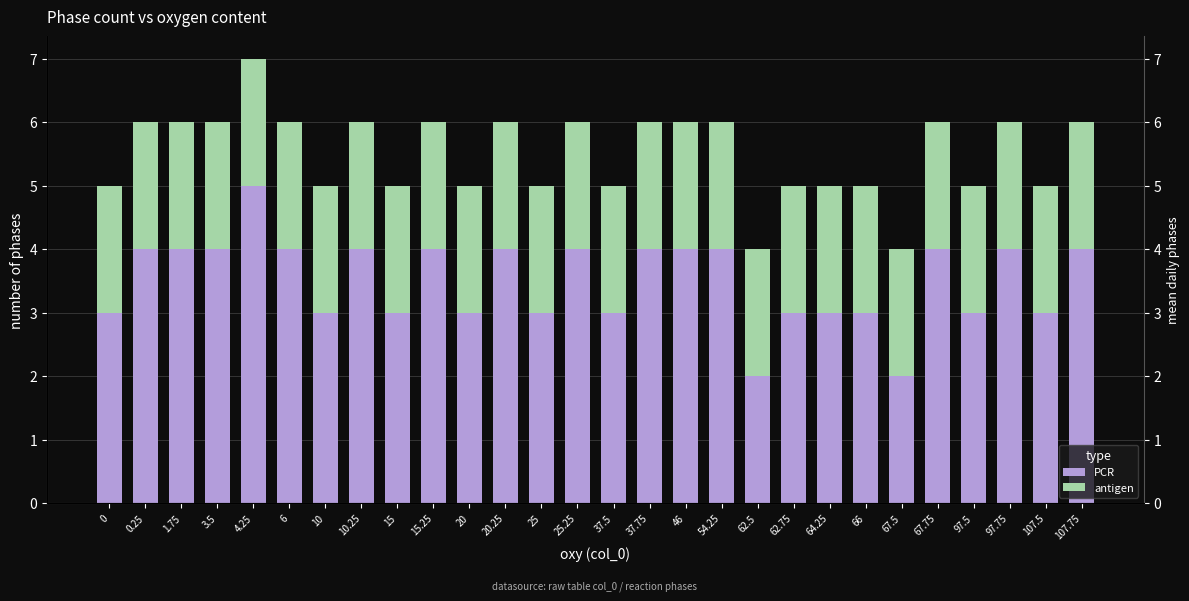

How many categories are shown in the chart?

28